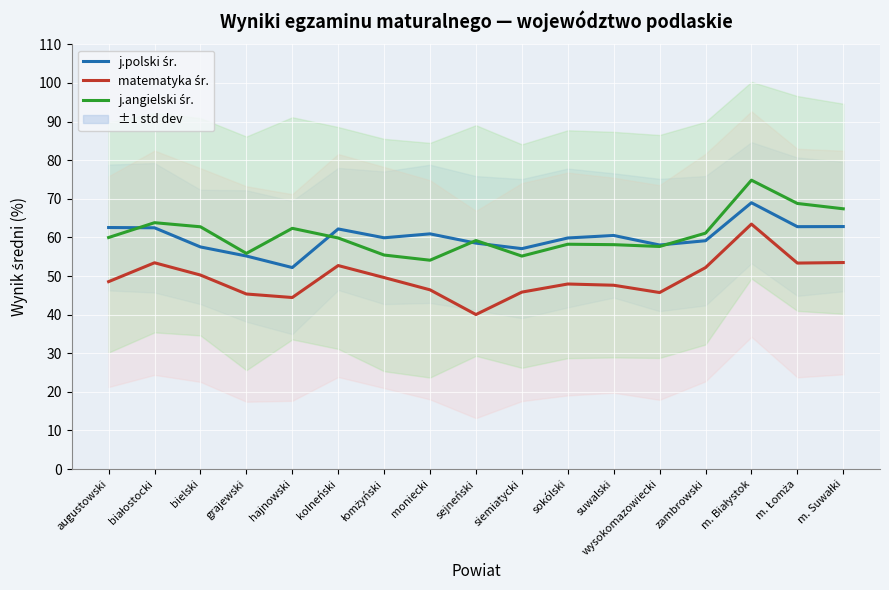

True or false: j.polski śr. and matematyka śr. intersect in this chart.

False